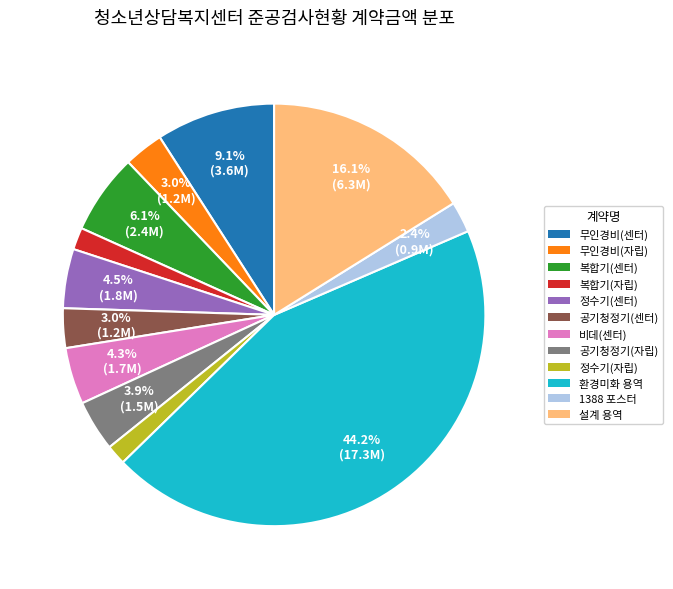

Is there a majority slice in this chart?

No